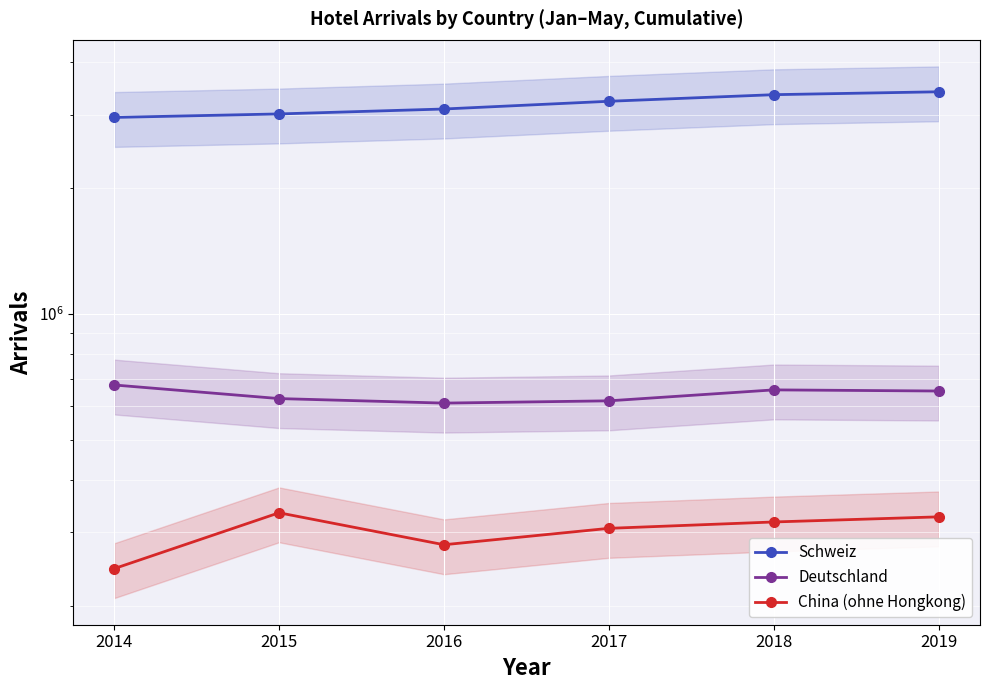

Which series has the widest spread of values?

Schweiz